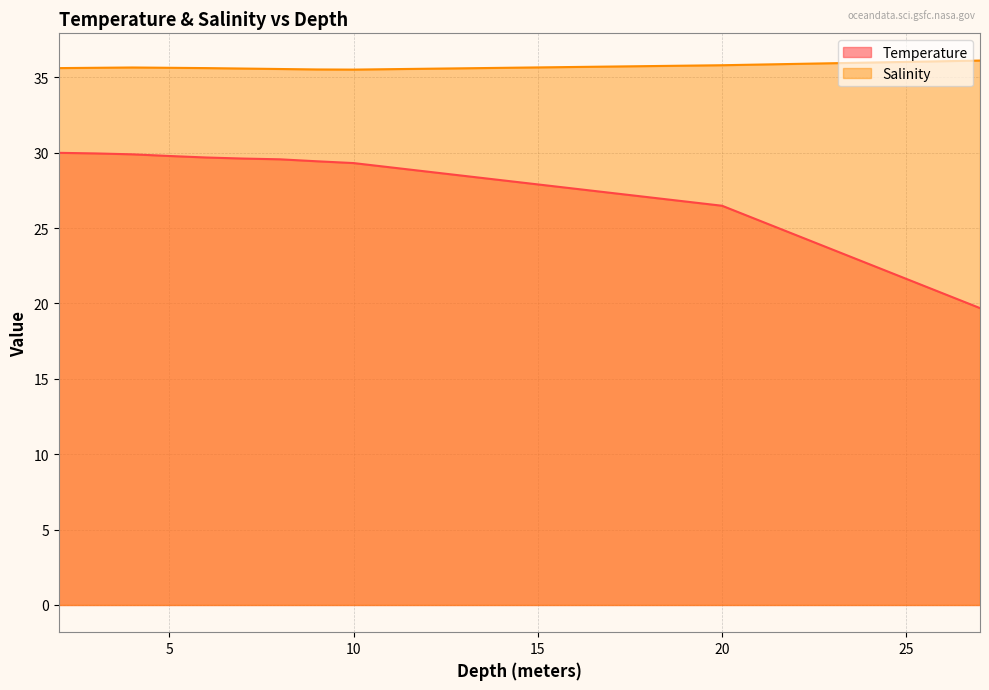

At which category does the chart reach its minimum across all series?

27.0